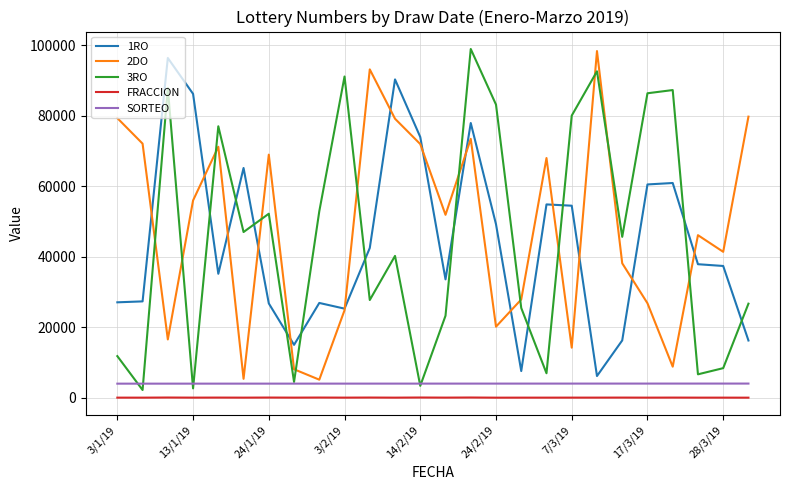

What is the maximum value shown in the chart?

98987